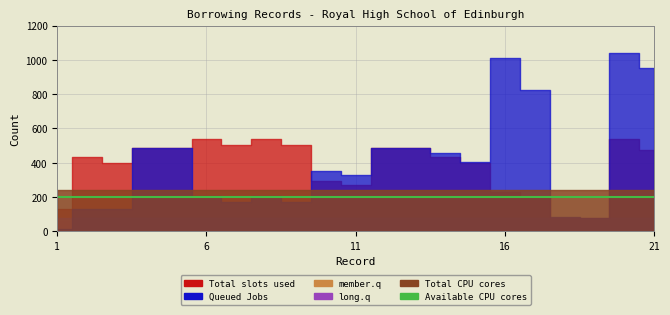

At which category is the sum across all series the highest?

20